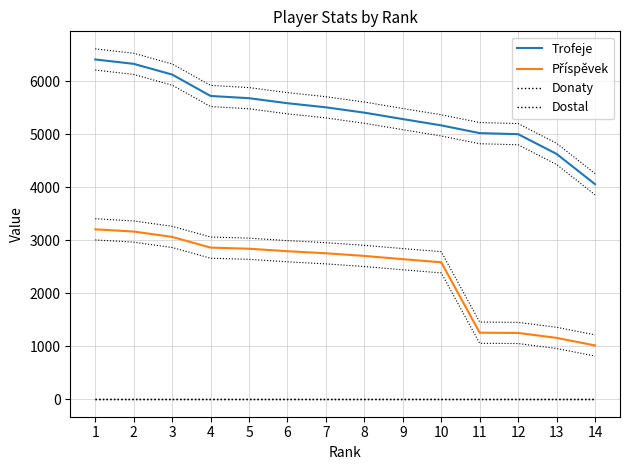

List the labels in order of Dostal value, largest first.

1, 2, 3, 4, 5, 6, 7, 8, 9, 10, 11, 12, 13, 14